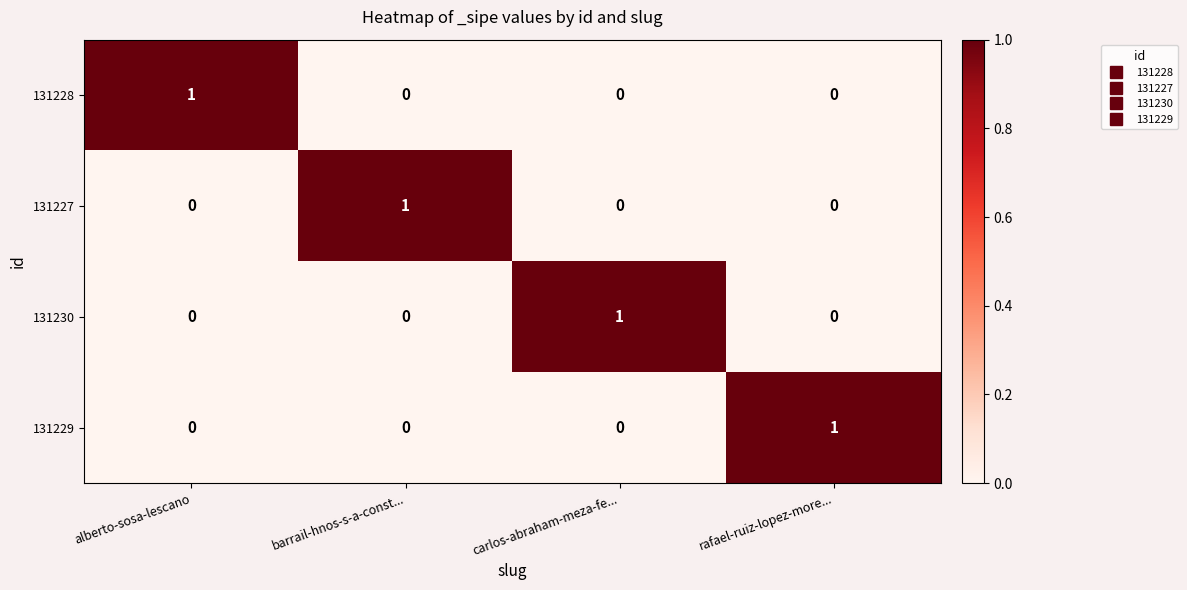

What is the total value across all series at barrail-hnos-s-a-const...?

1